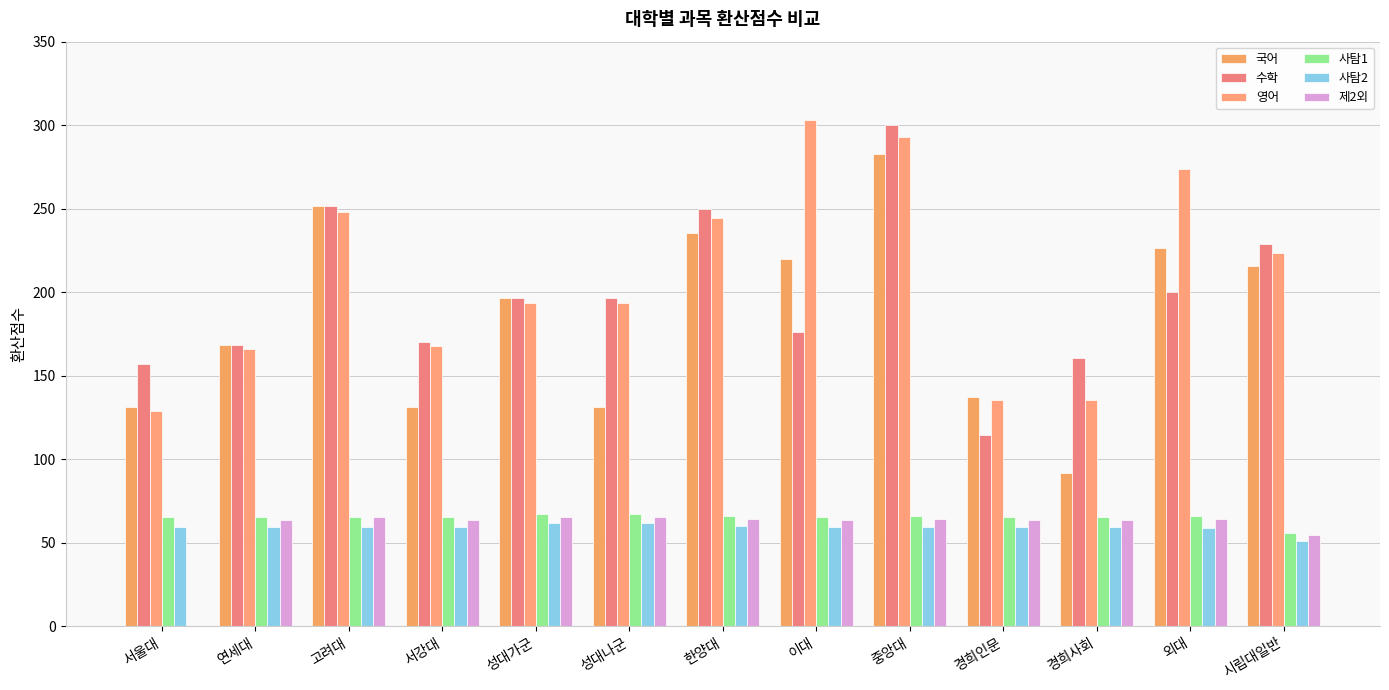

How many categories are shown in the chart?

13